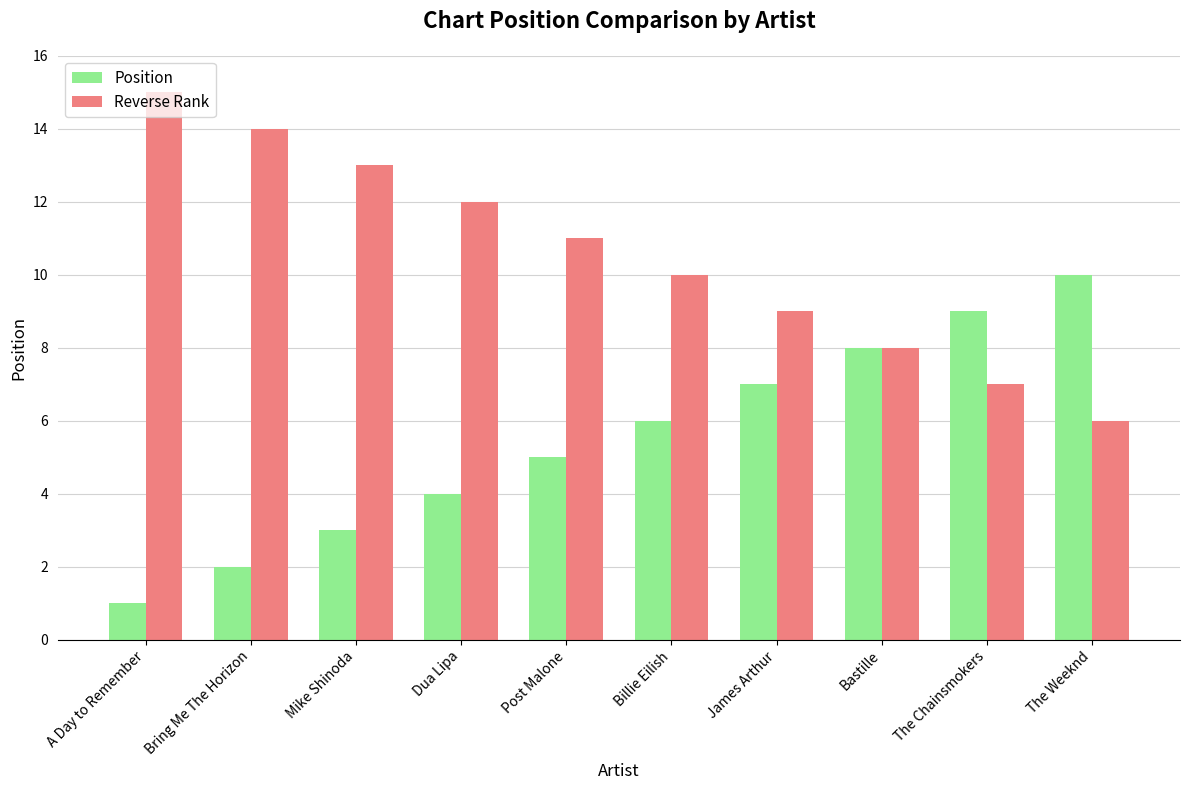

Rank the series by their average value, from lowest to highest.

Position, Reverse Rank